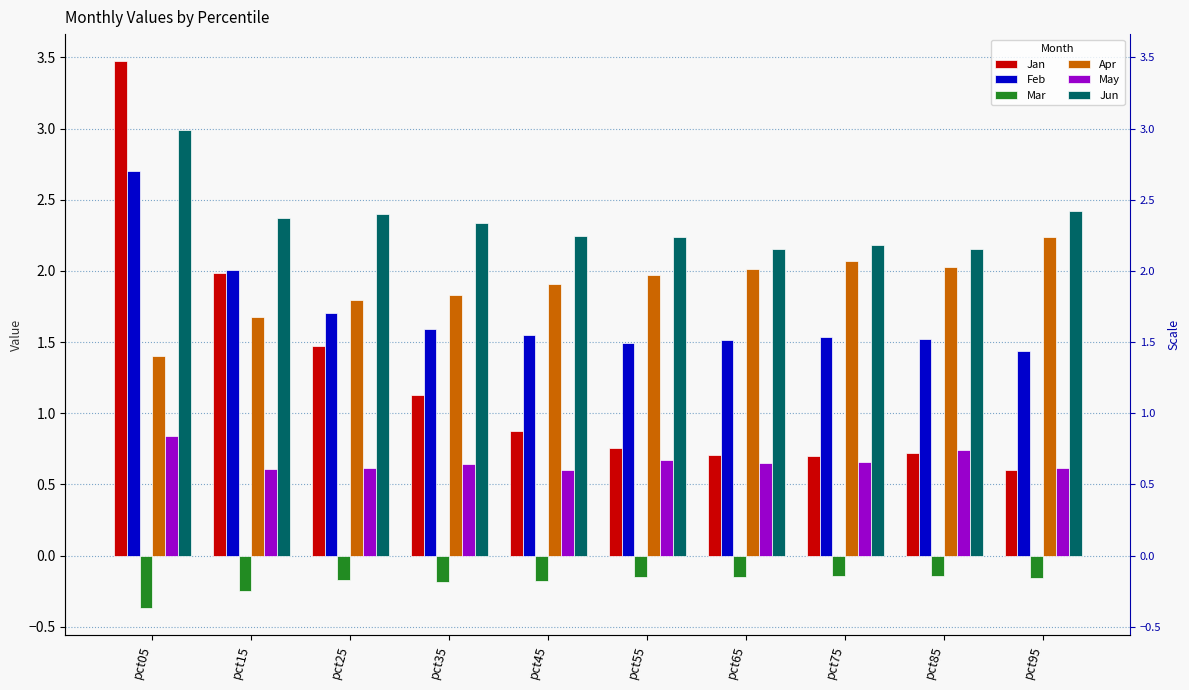

How many groups of bars are there?

10